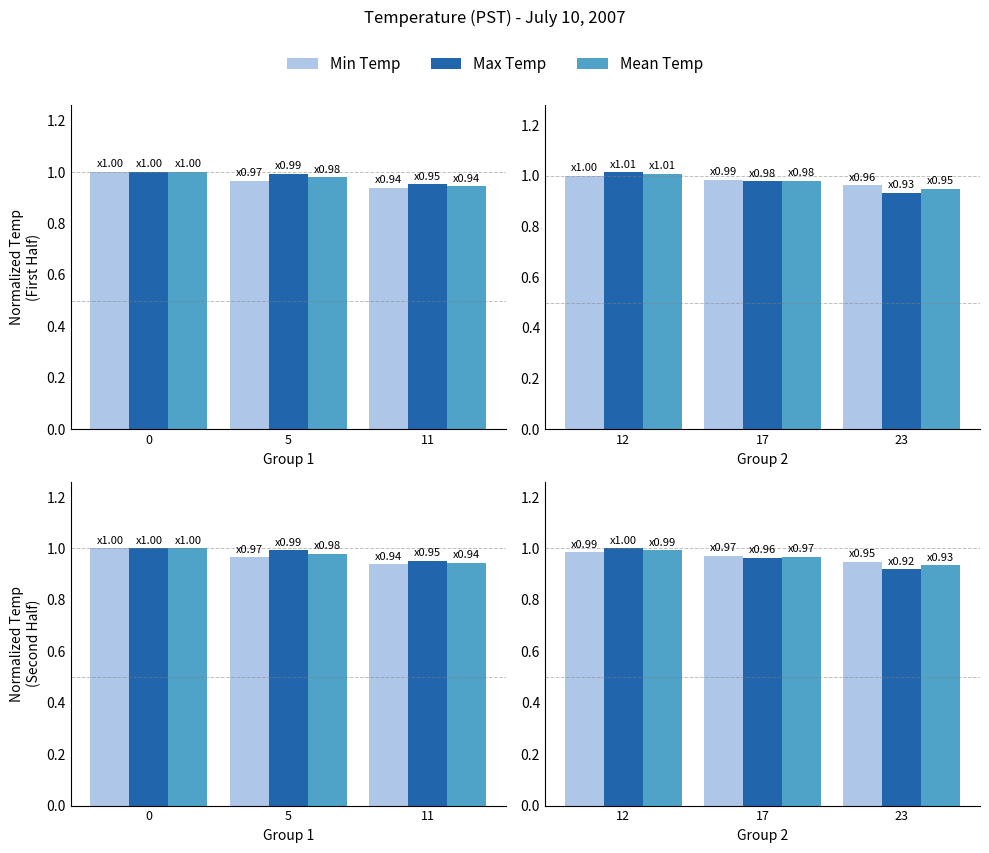

What is the maximum value for Max Temp?

1.0